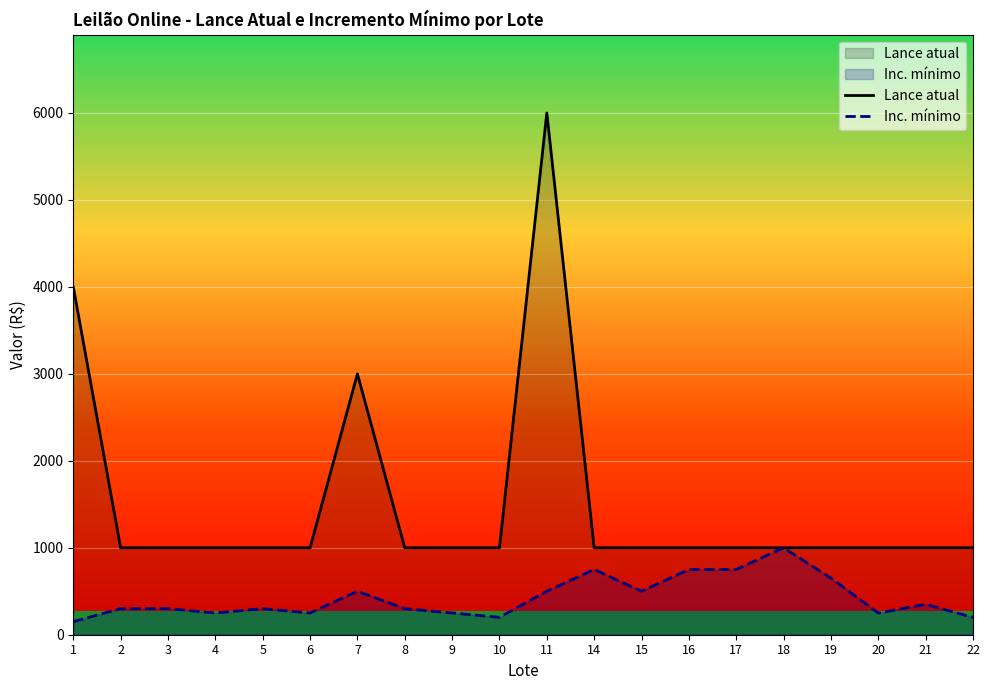

Is it true that Inc. mínimo equals 911 at 19?

False